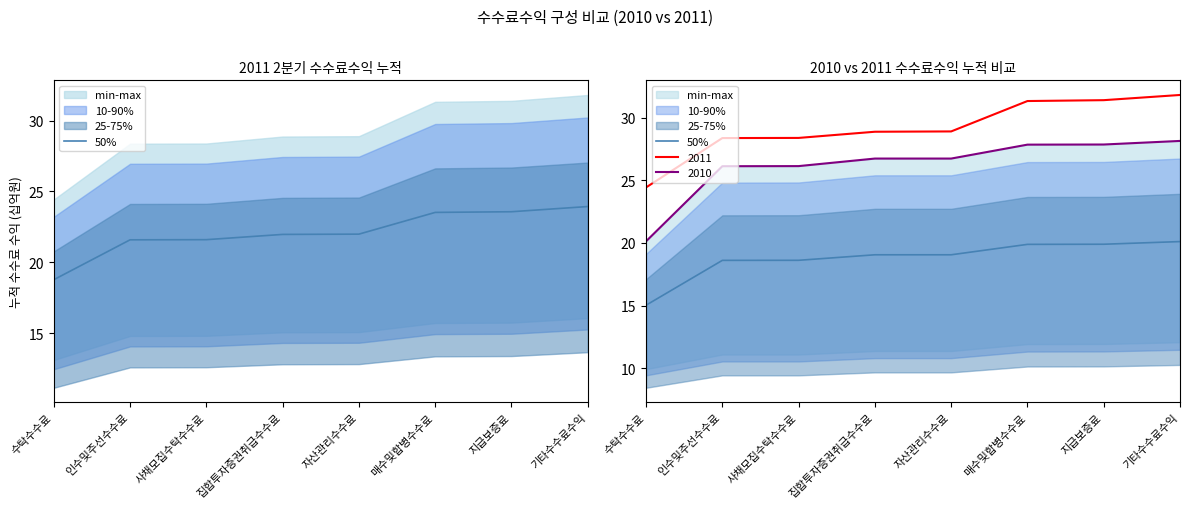

What is the average value?

18.8